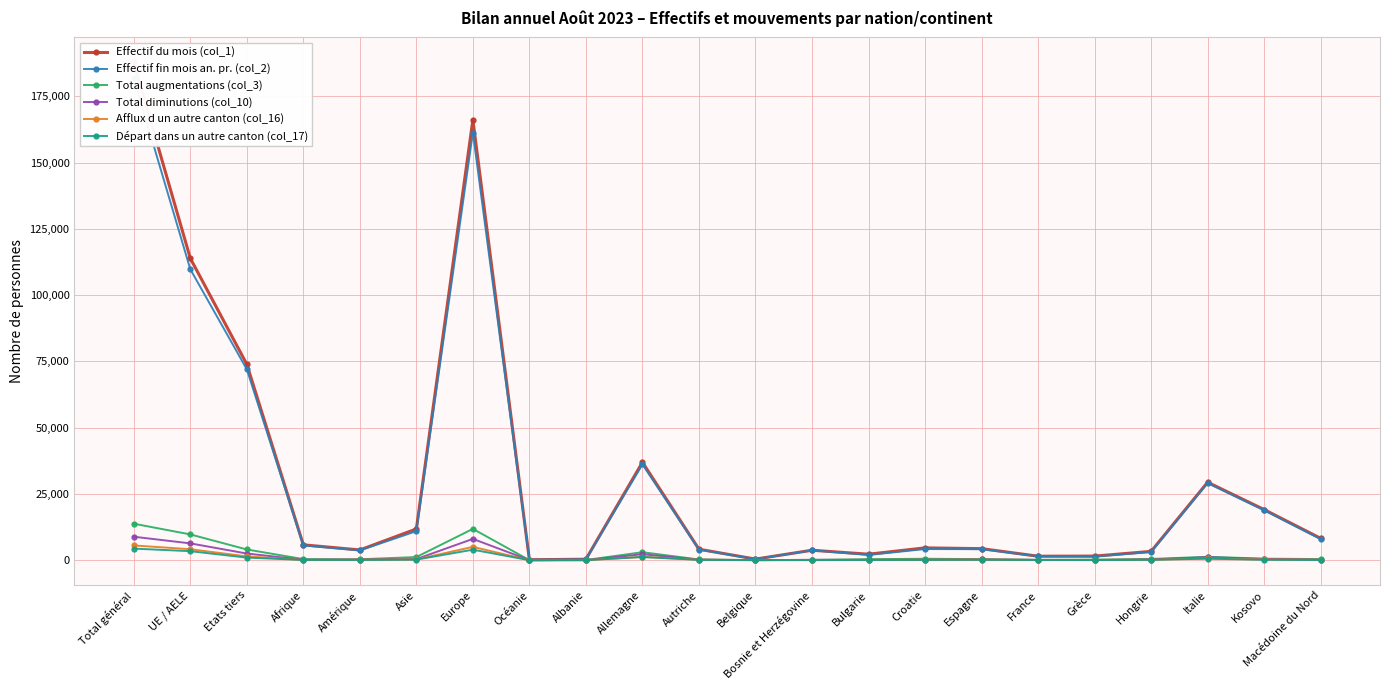

Rank the series by their maximum value, from highest to lowest.

Effectif du mois (col_1), Effectif fin mois an. pr. (col_2), Total augmentations (col_3), Total diminutions (col_10), Afflux d un autre canton (col_16), Départ dans un autre canton (col_17)